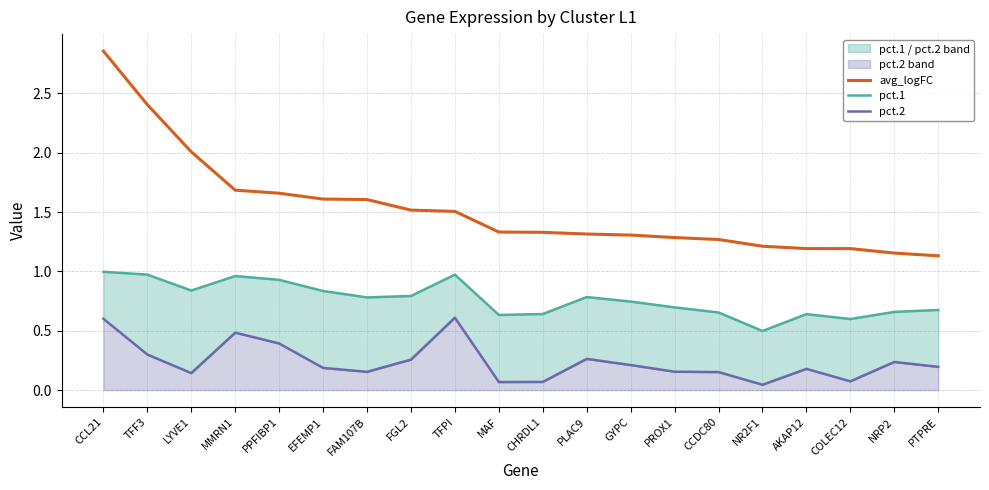

True or false: pct.2 and pct.1 intersect in this chart.

False